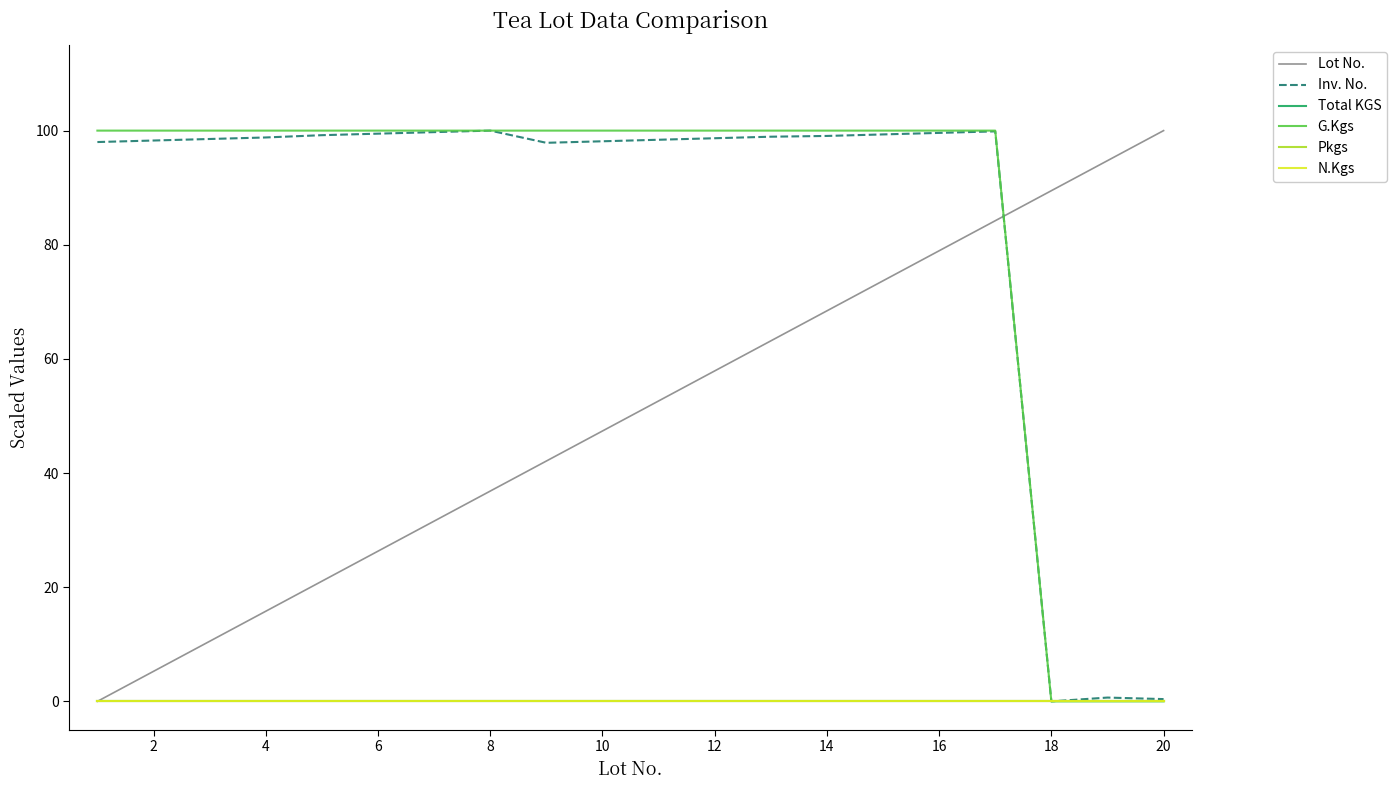

Does the chart display data point markers on the line(s)?

No